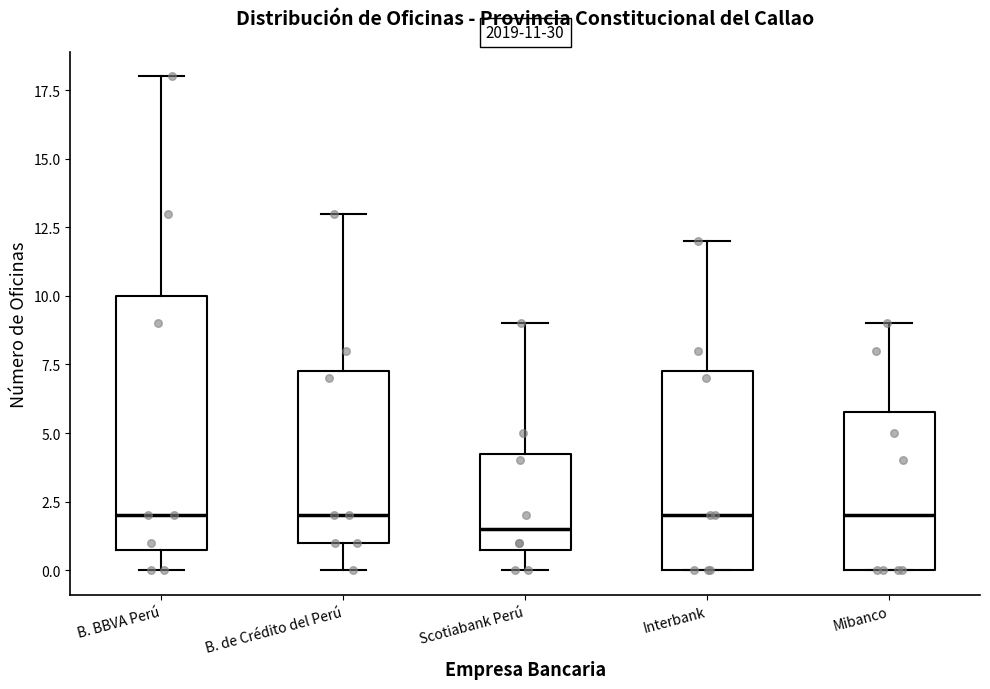

Which box is the tallest, from its lower edge to its upper edge?

B. BBVA Perú